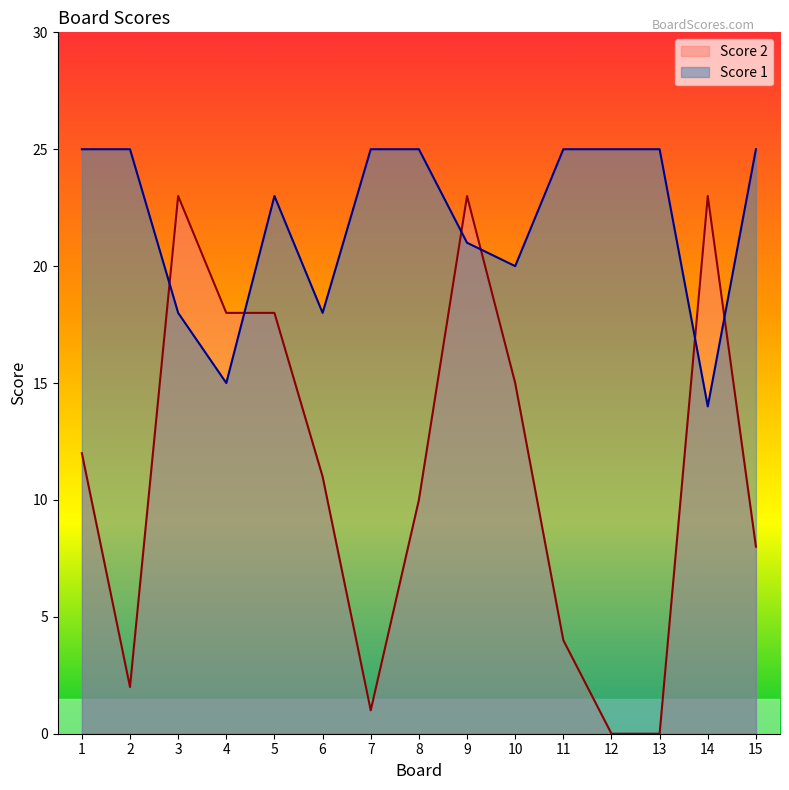

Reading left to right, list all the values displayed in this chart.

Score 2: 12	2	23	18	18	11	1	10	23	15	4	0	0	23	8
Score 1: 25	25	18	15	23	18	25	25	21	20	25	25	25	14	25